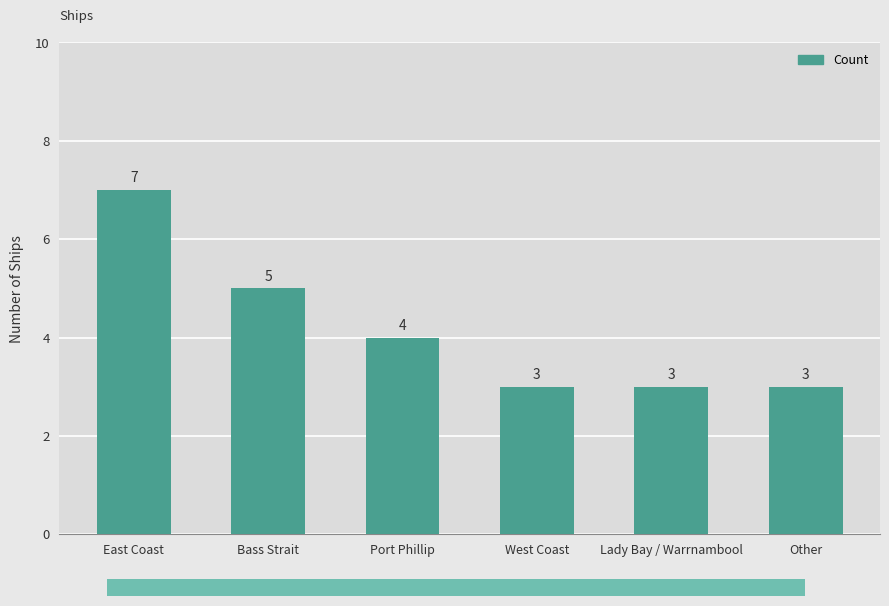

How many bars are there in total?

6